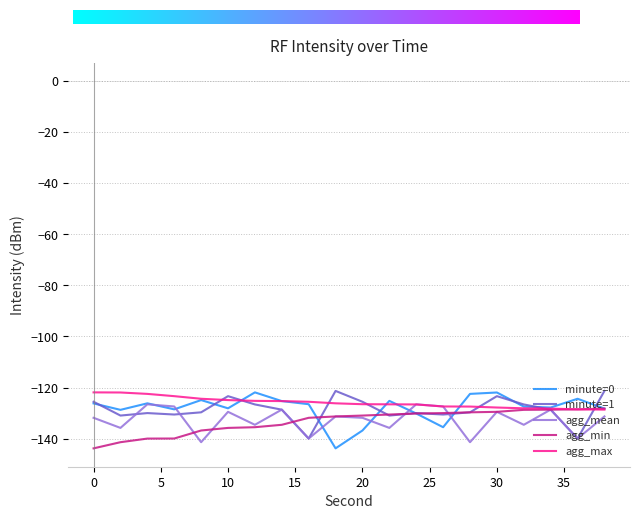

Count the number of categories in the chart.

20